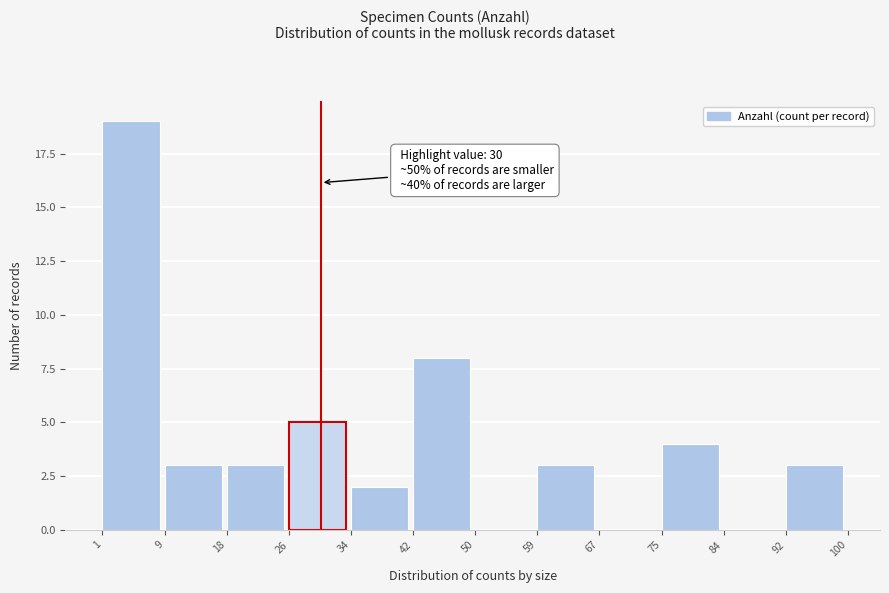

Over which range of the x-axis is the bar tallest?

1 to 9